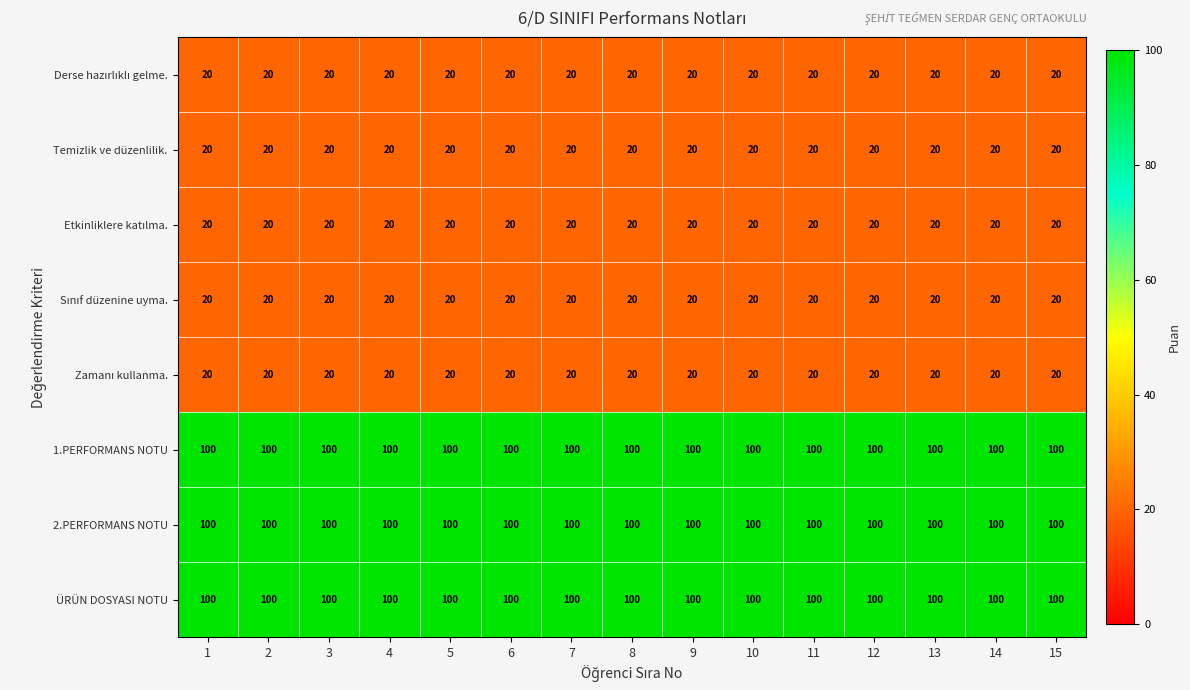

What is the spread (max minus min) of values at 13?

80